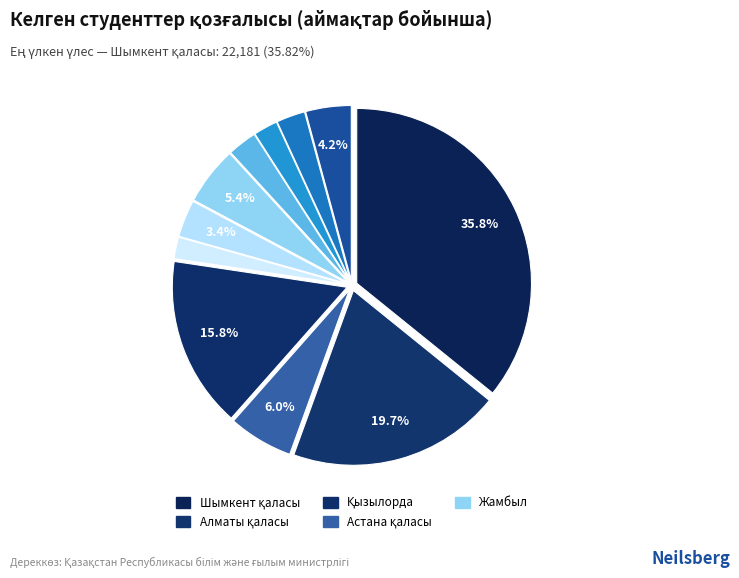

Count the number of slices in the pie.

11